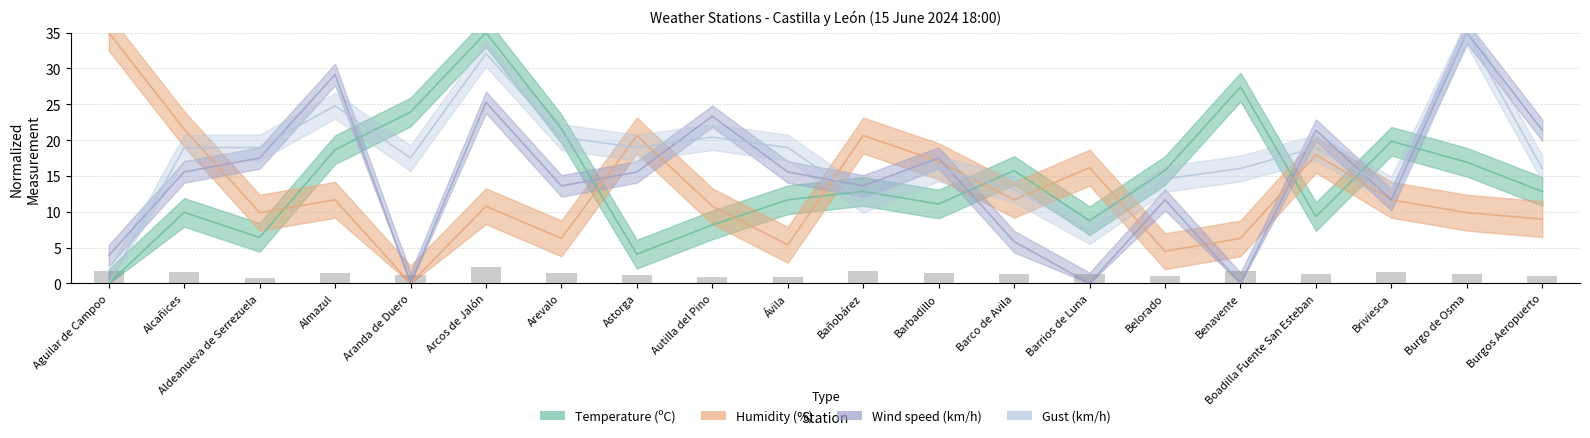

How many data points does each series have?

20